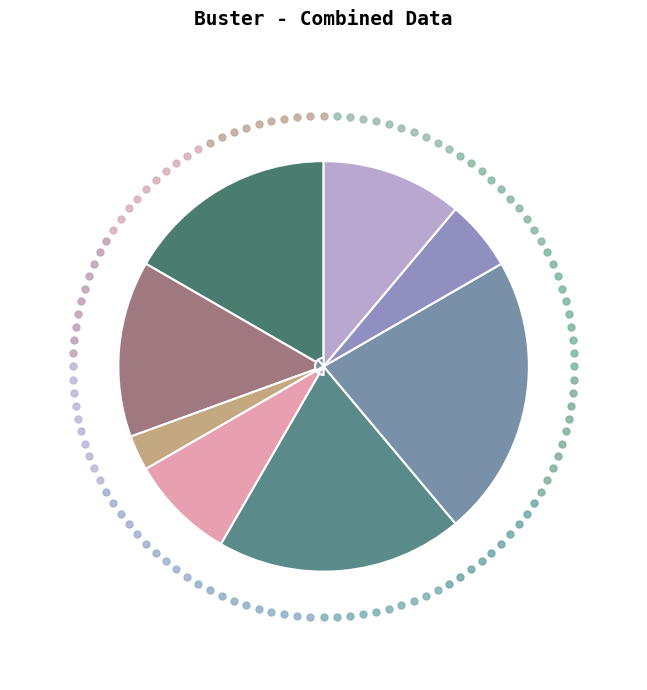

To the nearest percent, what is the difference between the largest and smallest slice percentages?

19%